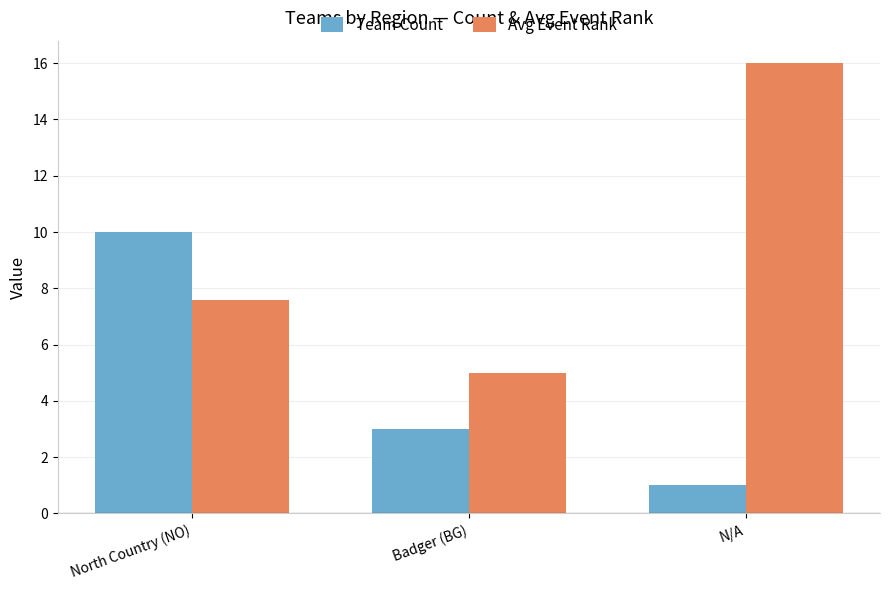

What is the label of the 1st bar from the left?

North Country (NO)